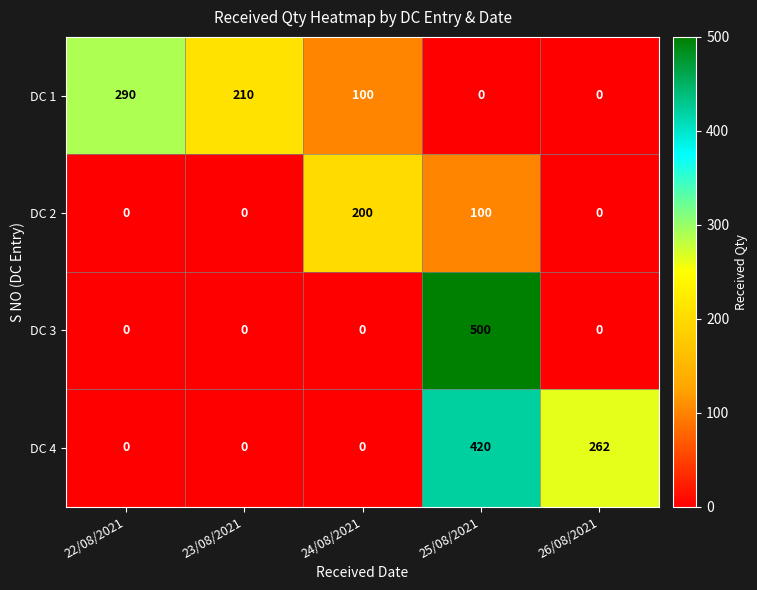

What value does the DC 3 series have at 25/08/2021?

500